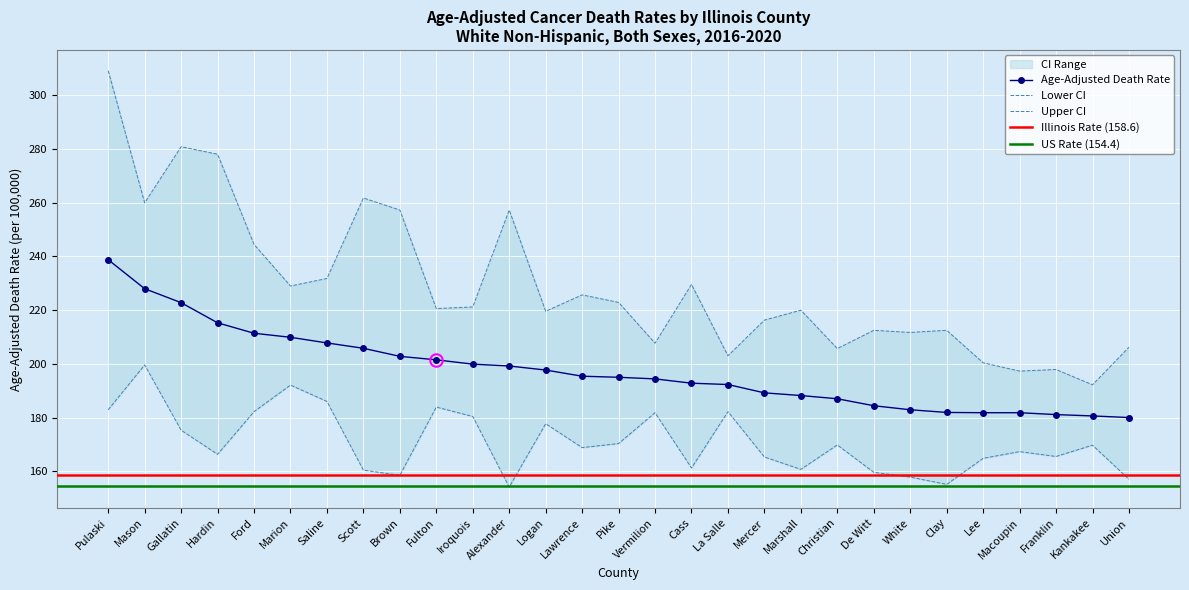

What is the average value of the Age-Adjusted Death Rate series?

197.6